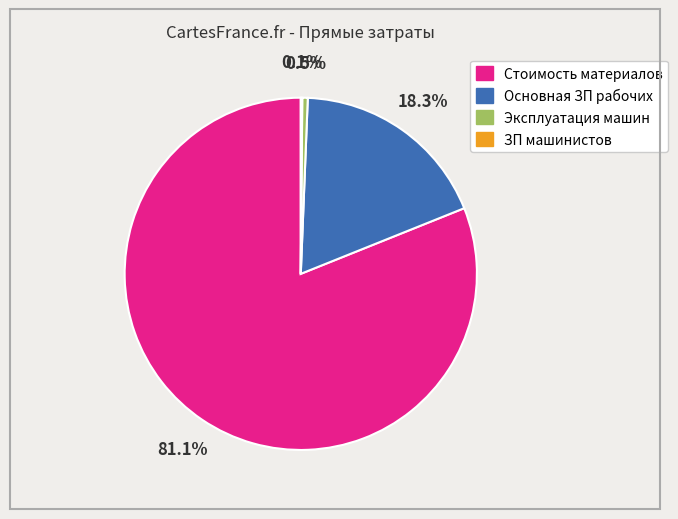

The Стоимость материалов slice represents 81% of the pie. True or false?

True